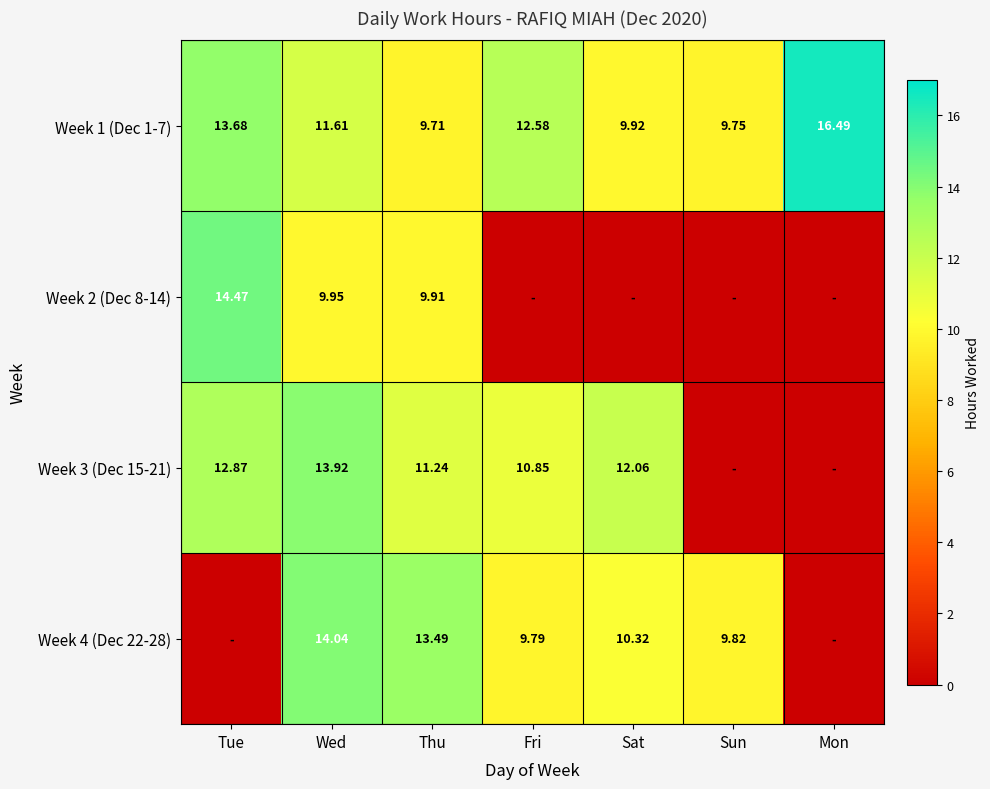

Which category has the highest value in the Week 1 (Dec 1-7) series?

Mon